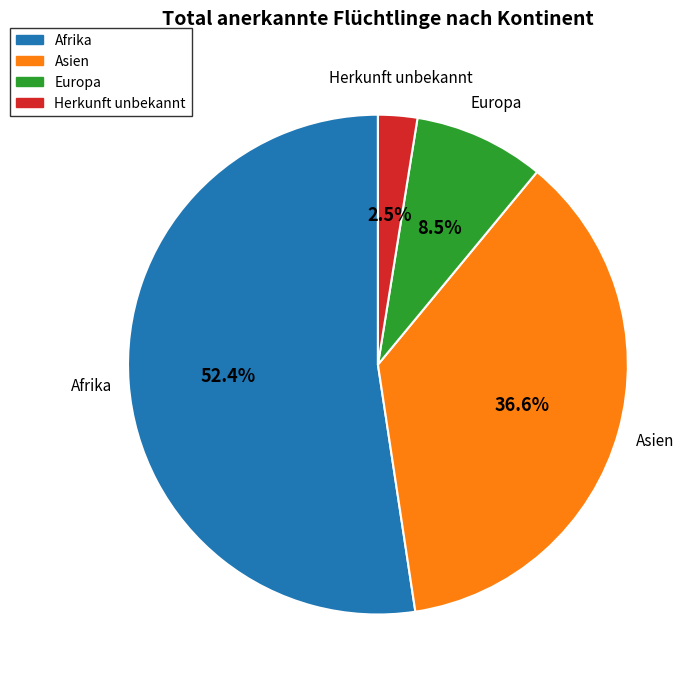

Is it true that Herkunft unbekannt is 8% of the pie?

False